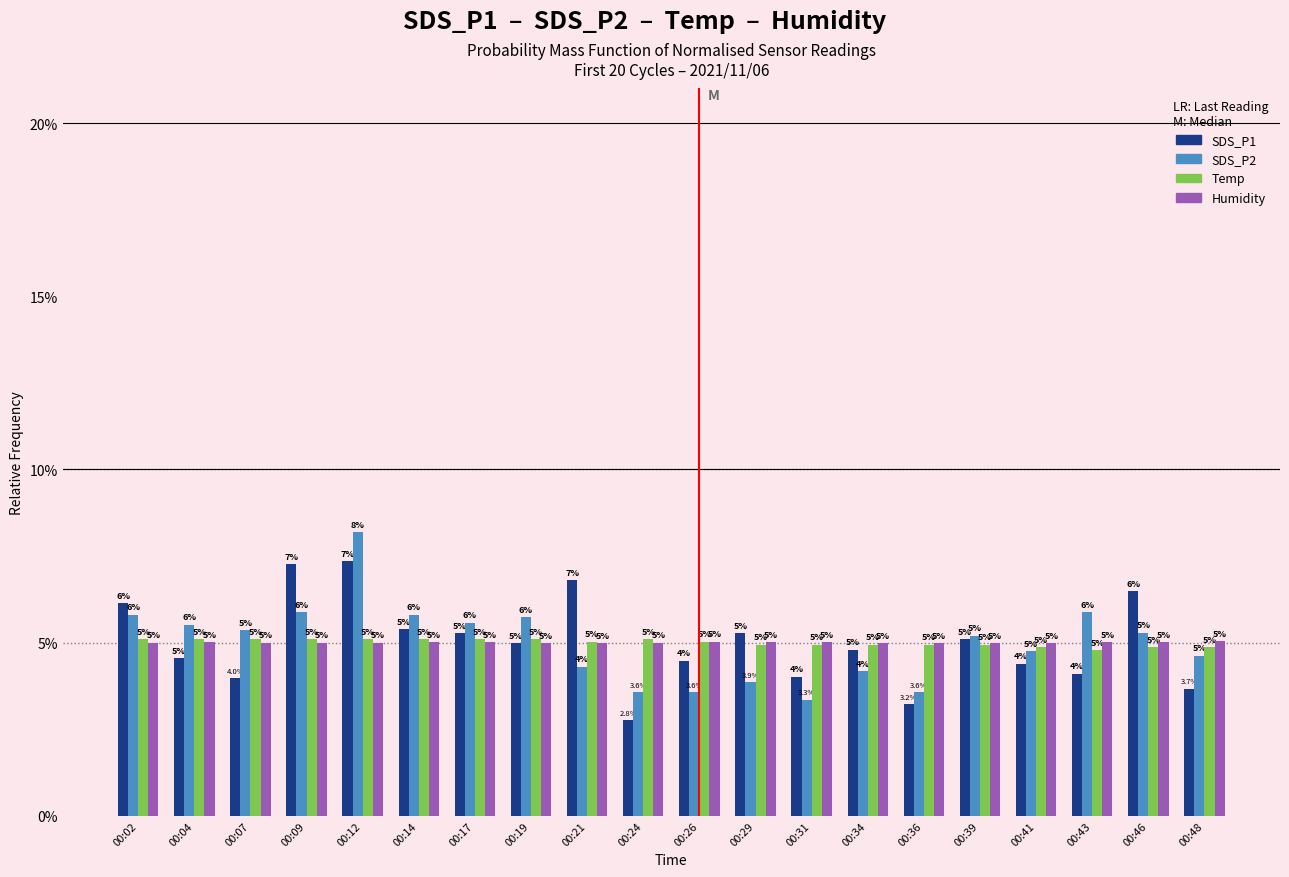

Which category has the lowest value across all series?

00:24